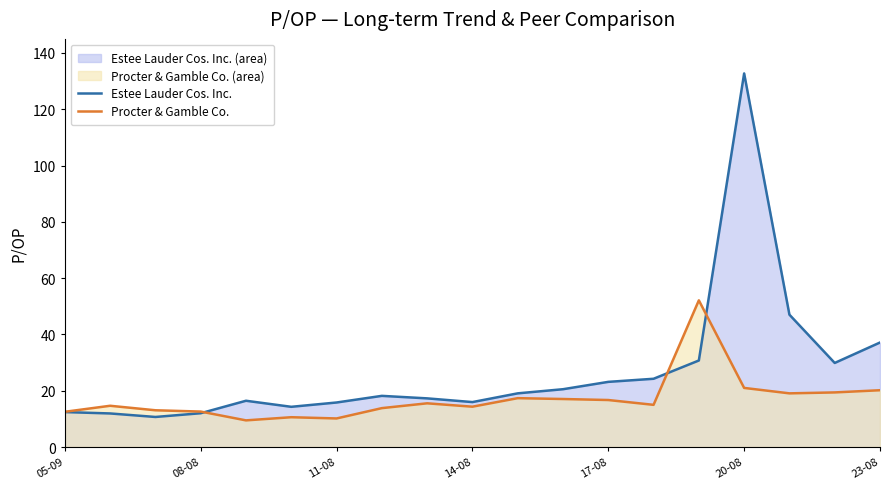

Reading right to left, list all the values displayed in this chart.

Estee Lauder Cos. Inc.: 37.1	29.9	47.0	132.7	30.8	24.3	23.2	20.6	19.1	16.0	17.3	18.2	15.8	14.3	16.4	12.0	10.7	11.9	12.4
Procter & Gamble Co.: 20.2	19.4	19.1	21.0	52.1	15.0	16.7	17.1	17.4	14.3	15.5	13.8	10.2	10.6	9.5	12.6	13.1	14.7	12.5